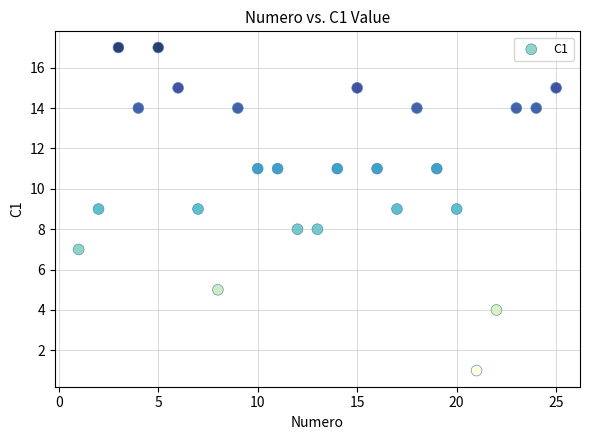

What is the range of Y values (max minus min)?

16